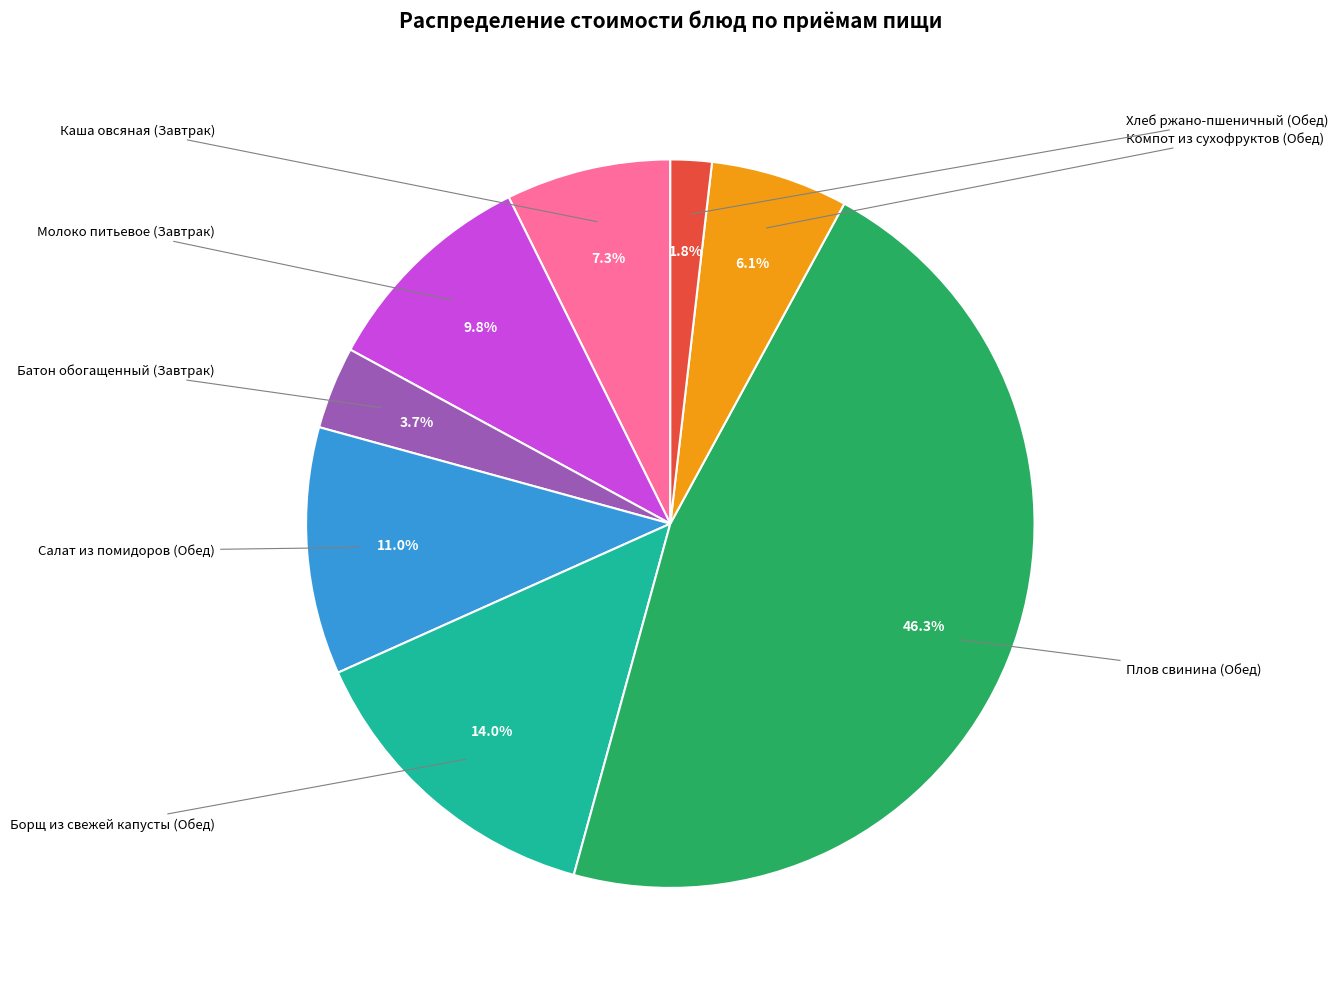

Count the number of slices in the pie.

8